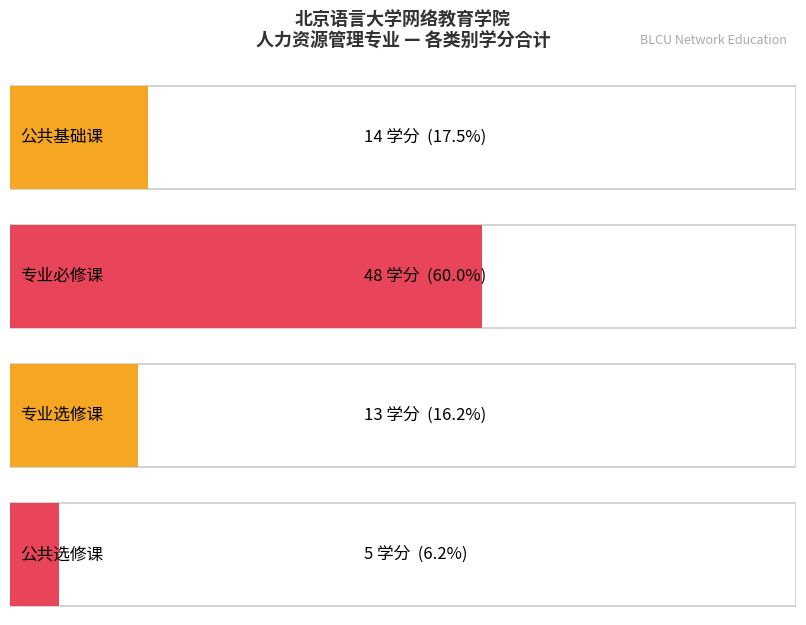

Rank the series by their maximum value, from highest to lowest.

专业必修课, 公共基础课, 专业选修课, 公共选修课